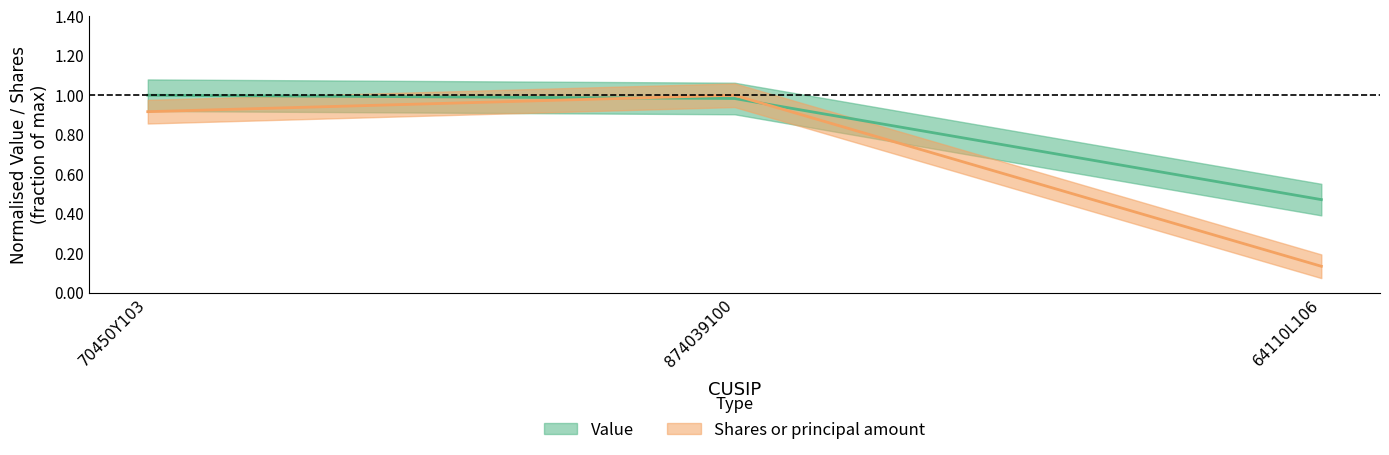

Count the number of categories in the chart.

3